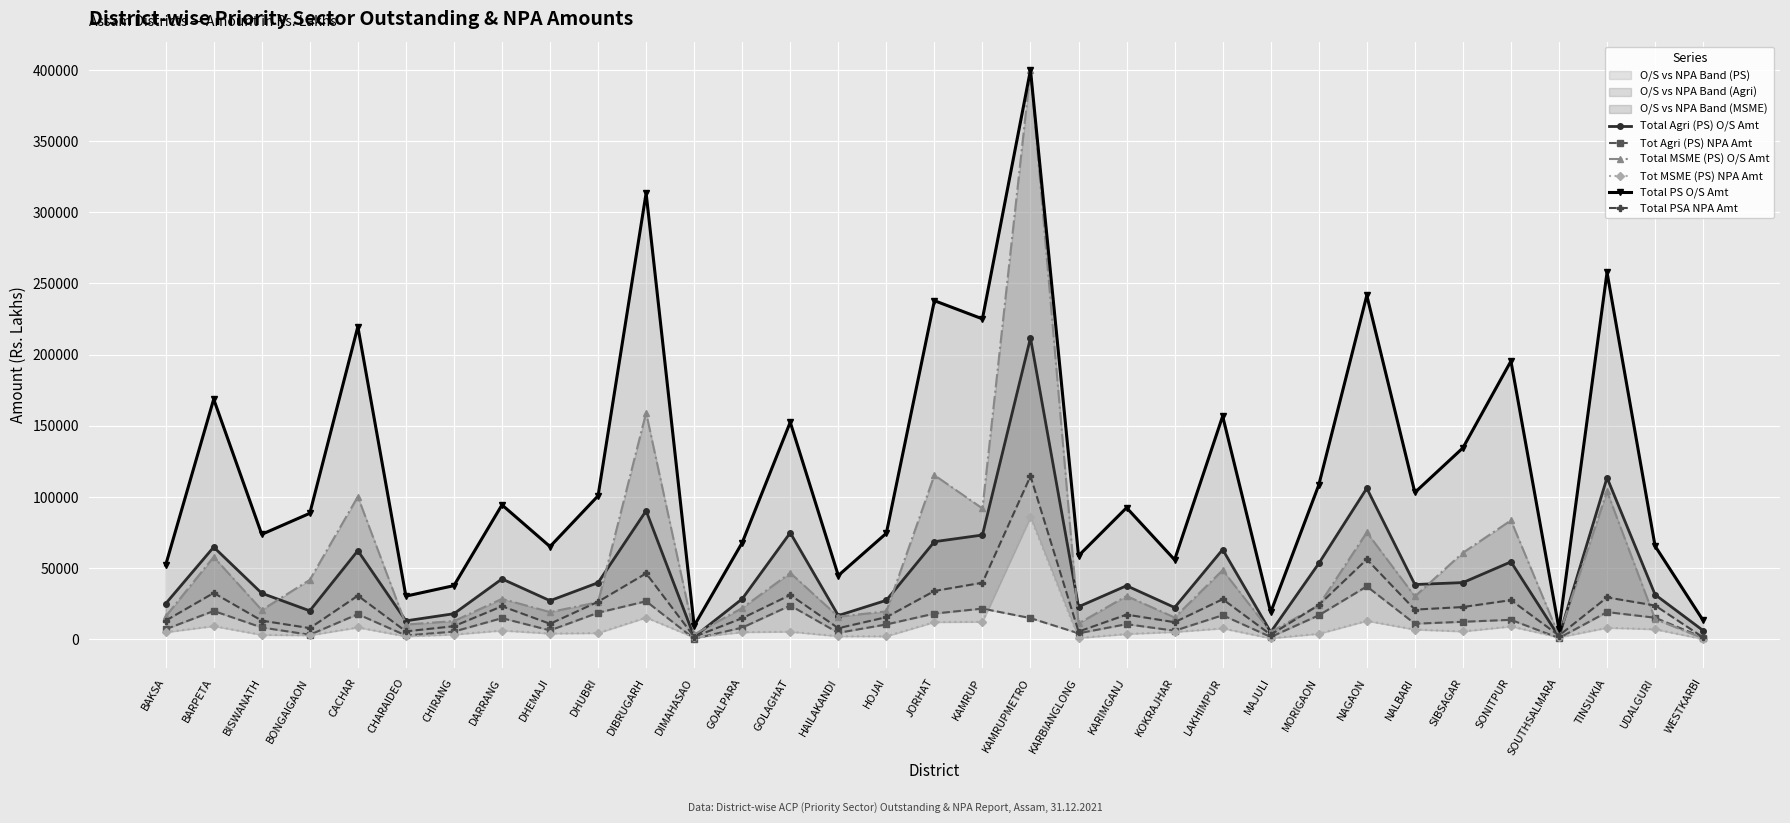

True or false: Total Agri (PS) O/S Amt and Total PSA NPA Amt intersect in this chart.

True